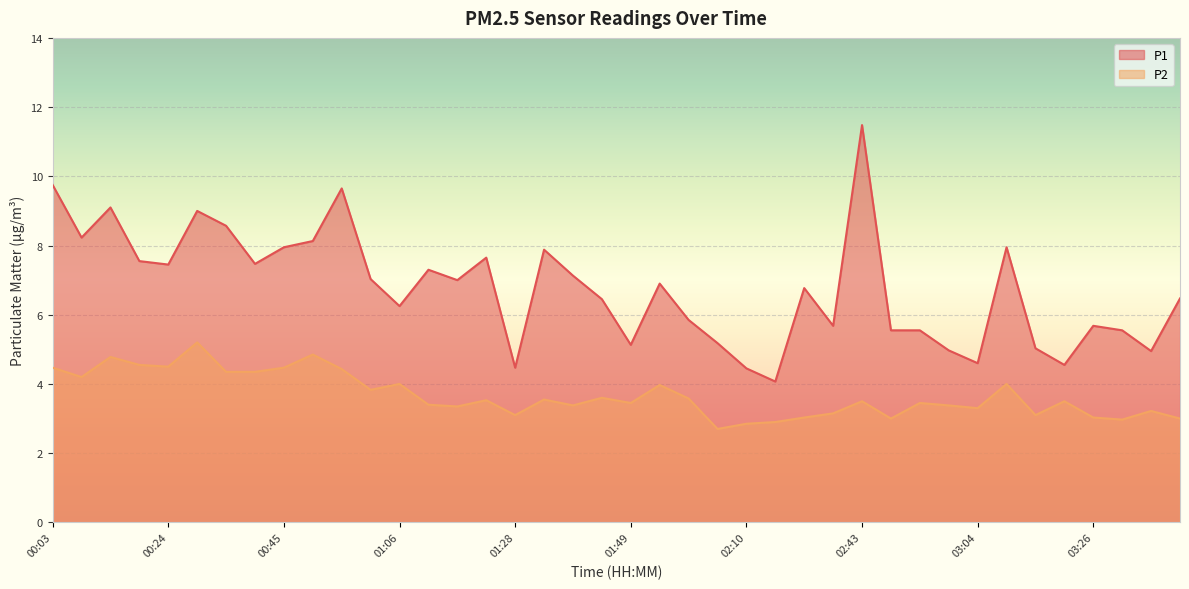

How many categories are shown in the chart?

40